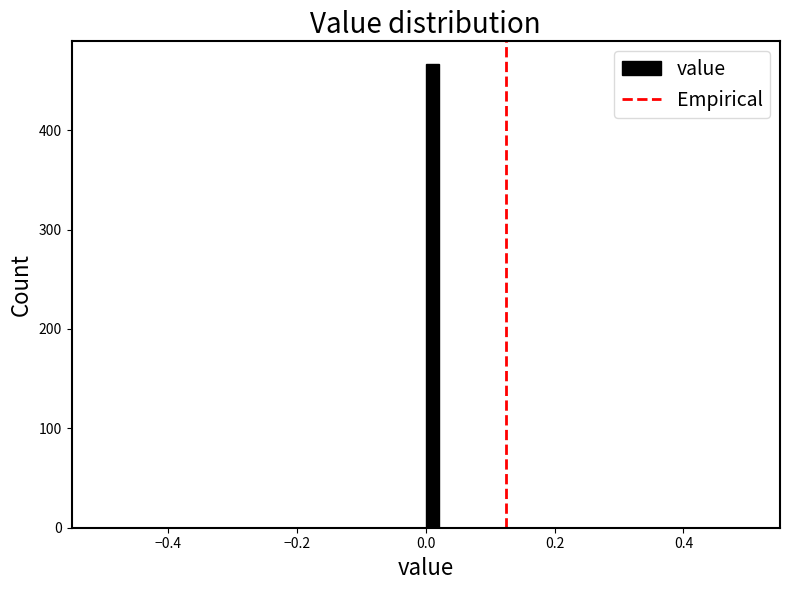

Around what value on the x-axis is the tallest bar? Give the approximate position of its centre, as read against the axis.

0.02